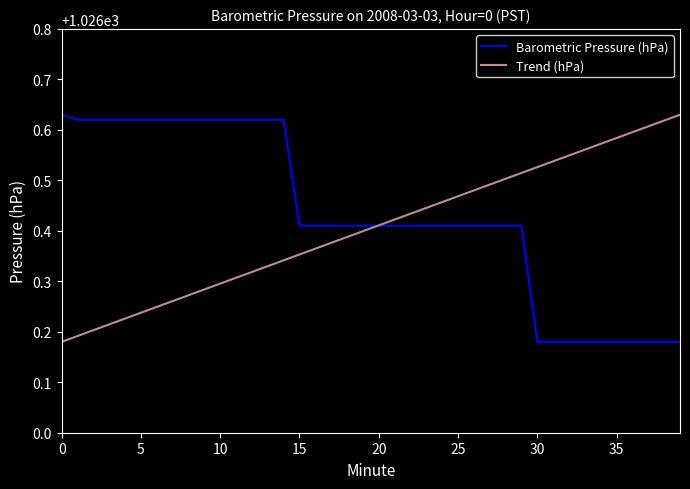

What are all the series names shown in the legend?

Barometric Pressure (hPa), Trend (hPa)